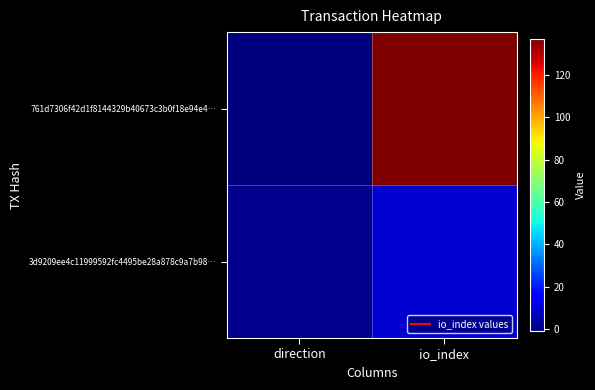

List the series in order of their overall mean, lowest first.

3d9209ee4c11999592fc4495be28a878c9a7b98…, 761d7306f42d1f8144329b40673c3b0f18e94e4…